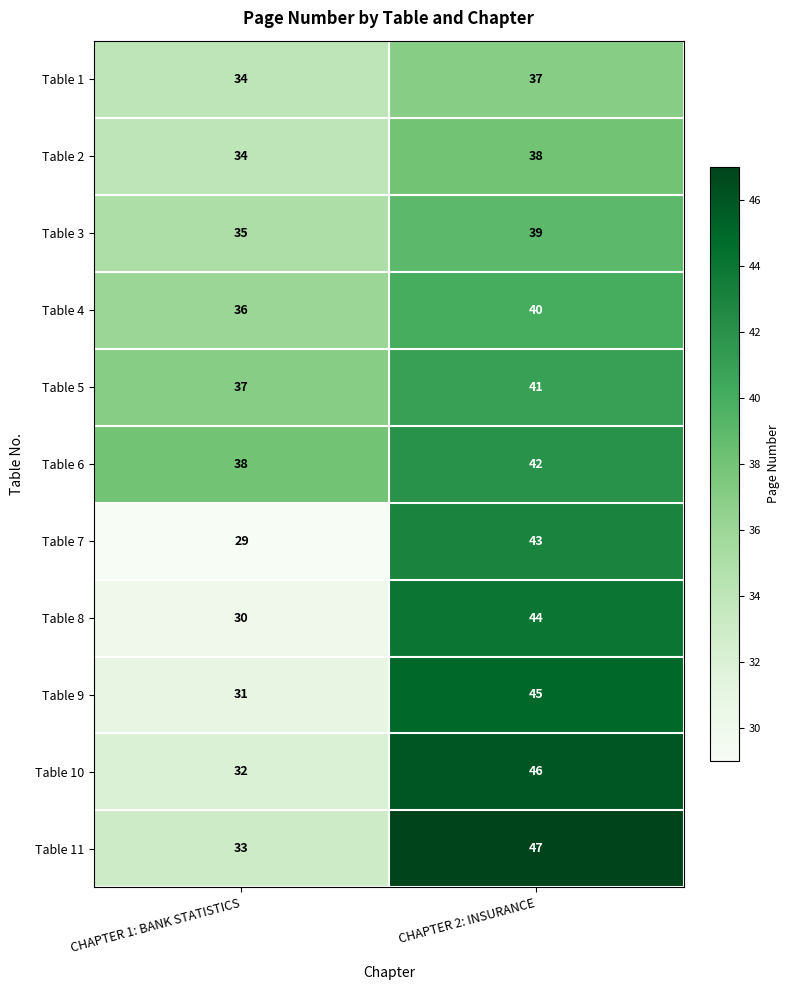

What is the total value across all series at CHAPTER 2: INSURANCE?

462